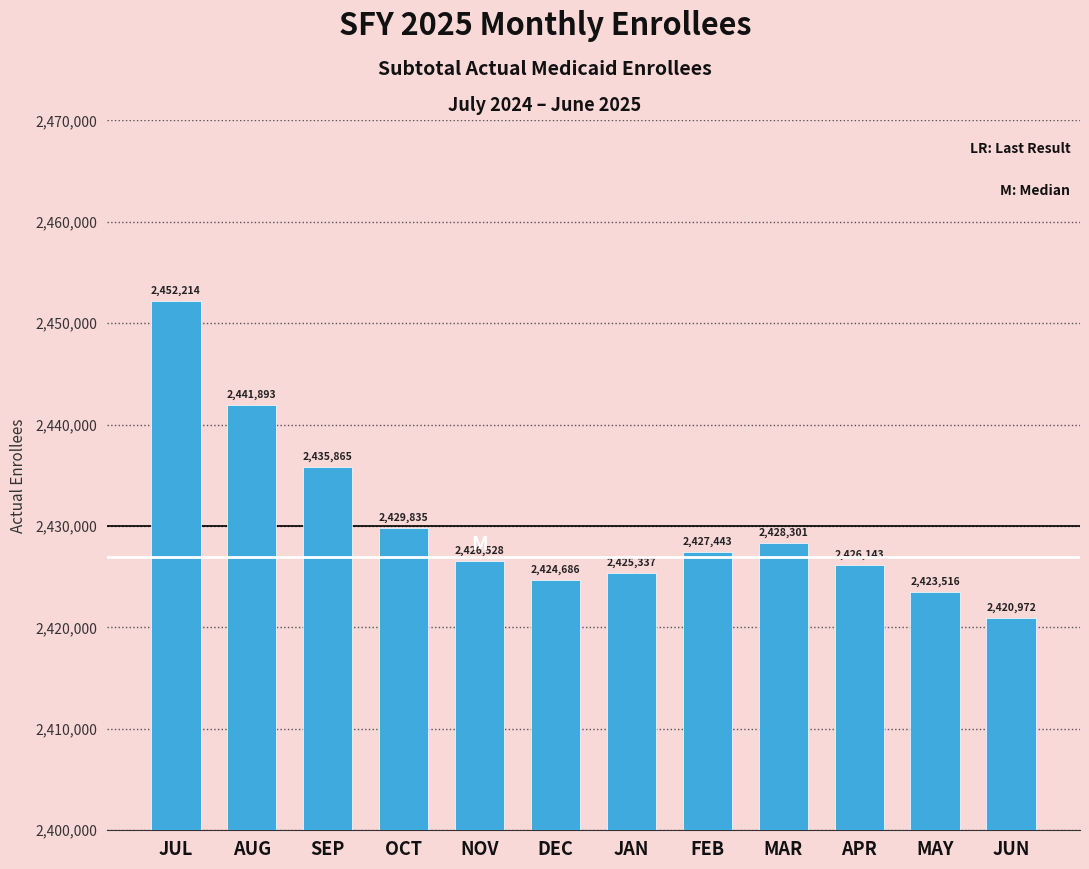

What is the greatest value displayed?

2452214